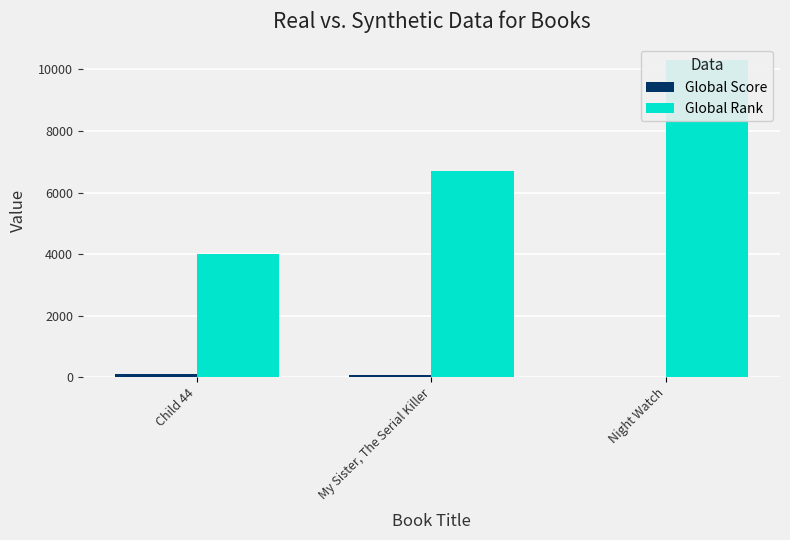

True or false: Global Rank has a value of 10303 at Night Watch.

True